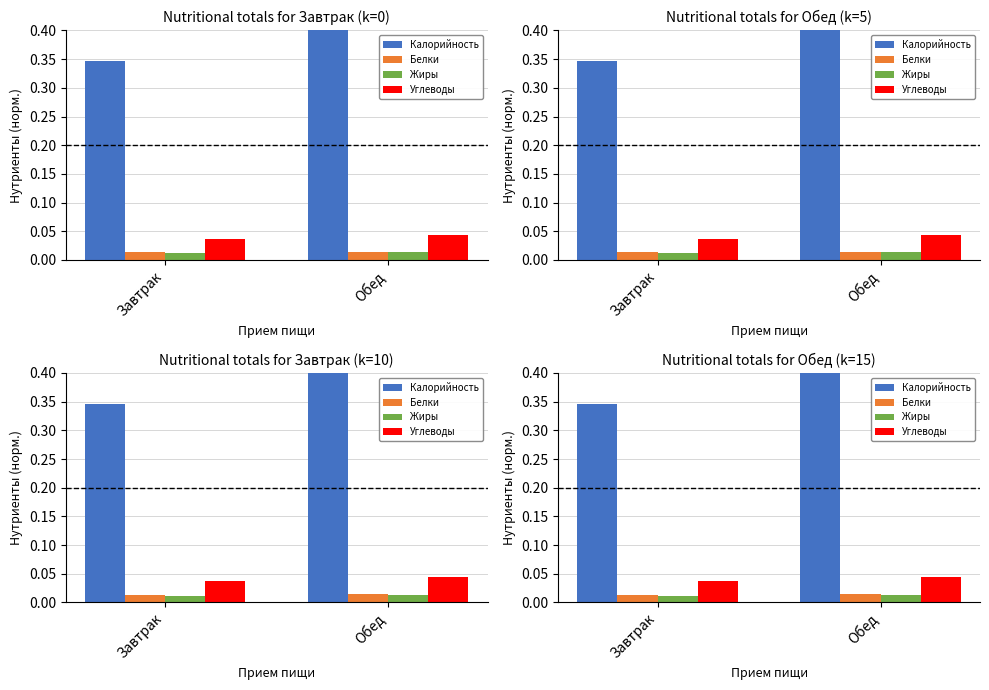

Reading left to right, transcribe all the data shown in this chart.

Калорийность: 0.3	0.4
Белки: 0.0	0.0
Жиры: 0.0	0.0
Углеводы: 0.0	0.0